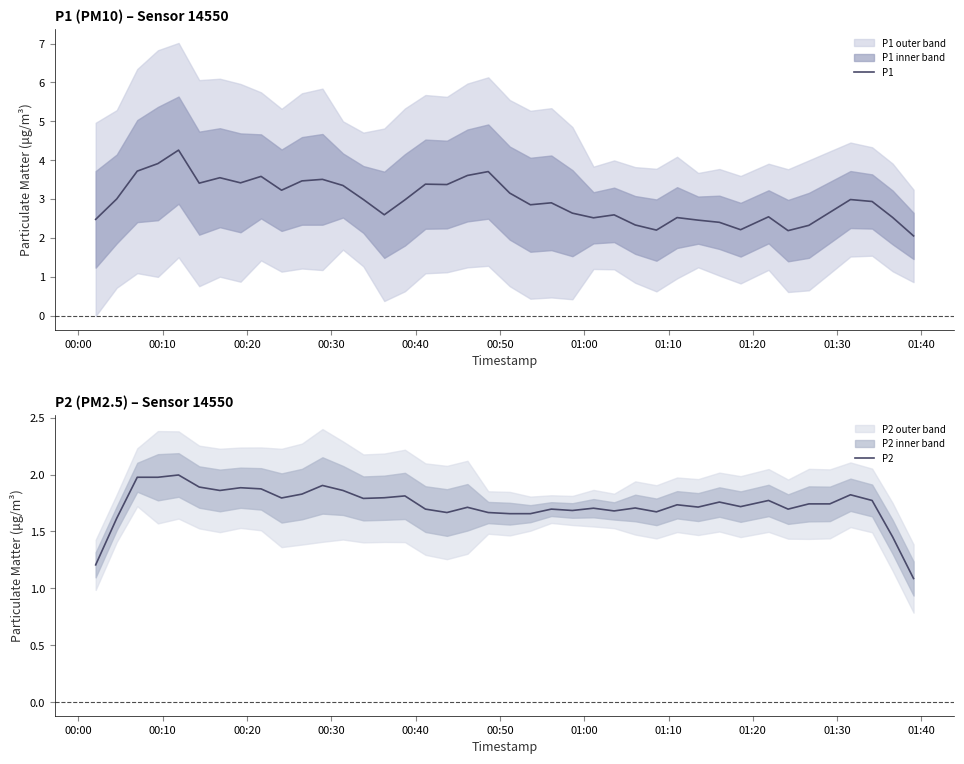

What is the value of the P1 point at the 16th from the left?

3.0